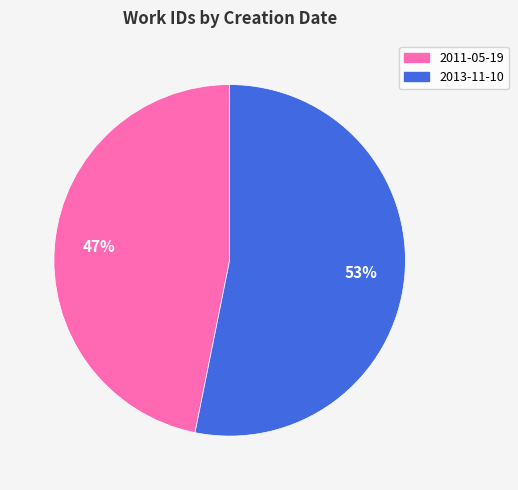

Count the number of slices in the pie.

2